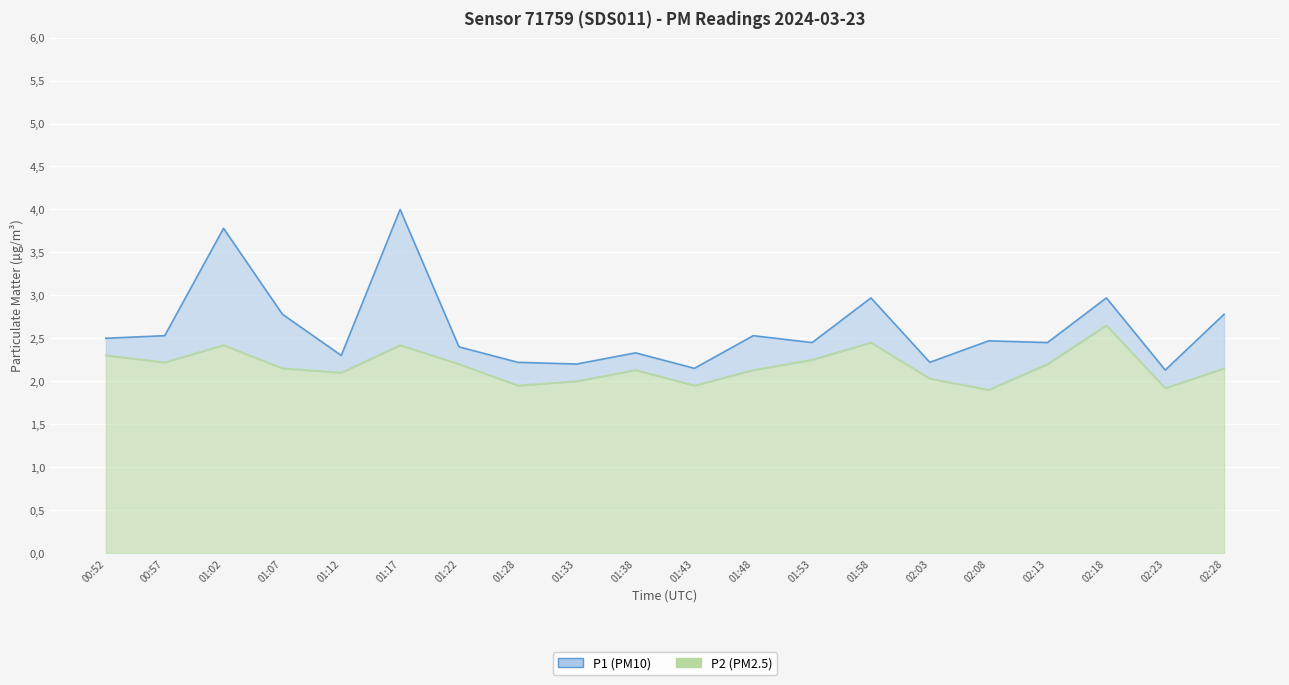

Which series has the largest range (max minus min)?

P1